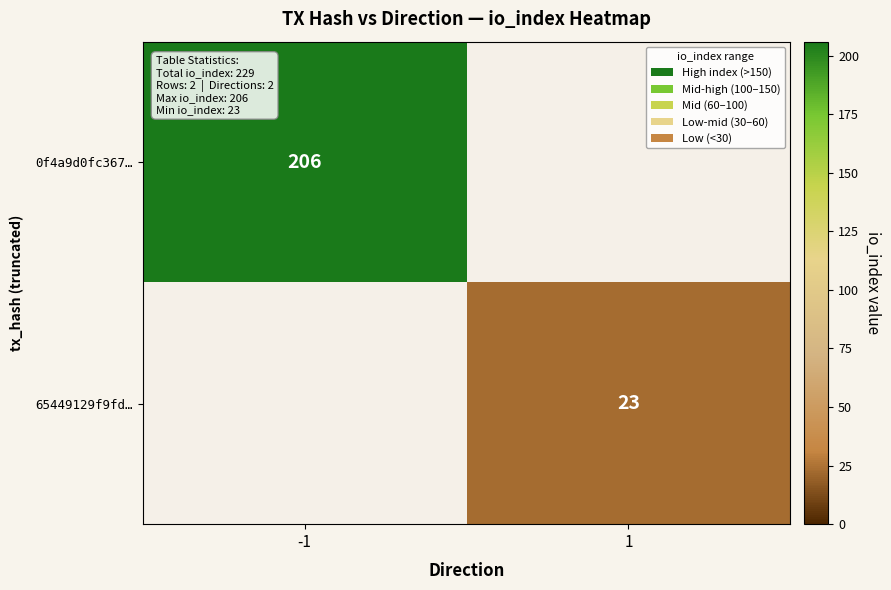

The 65449129f9fd… series shows 23 at 1. True or false?

True